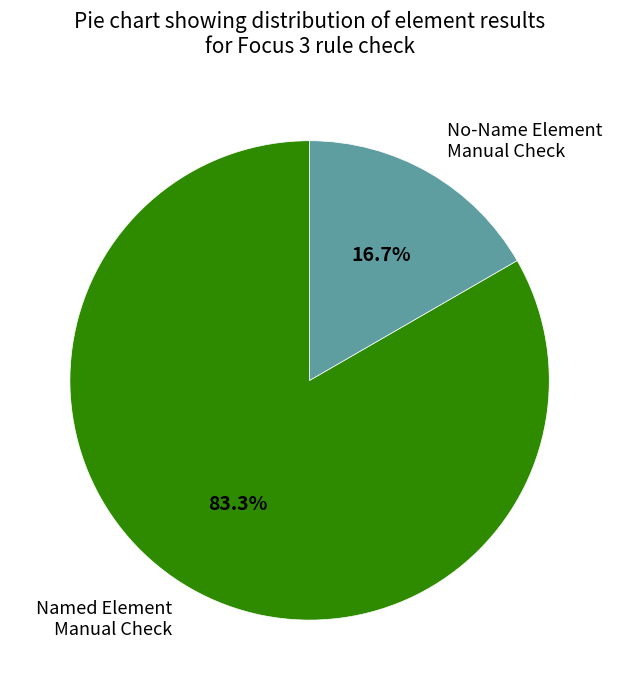

Which slice is the smallest?

No-Name Element Manual Check